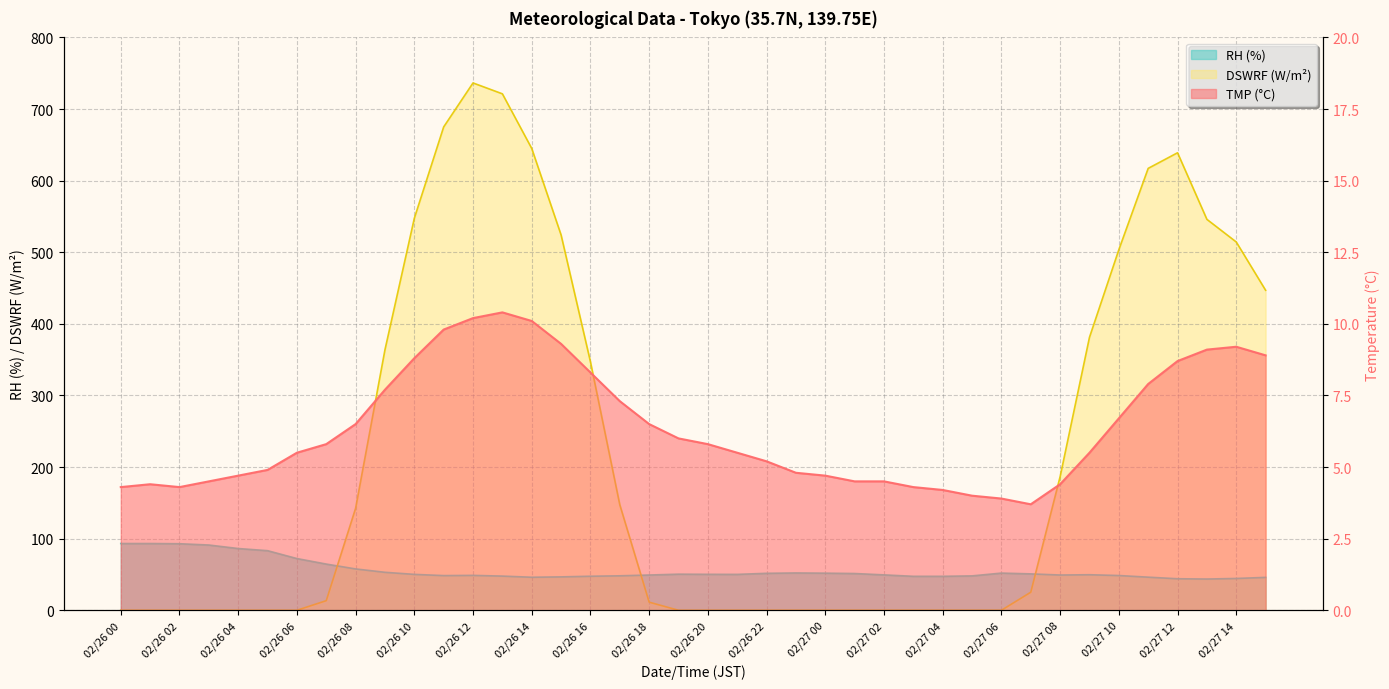

Which series has the largest range (max minus min)?

DSWRF